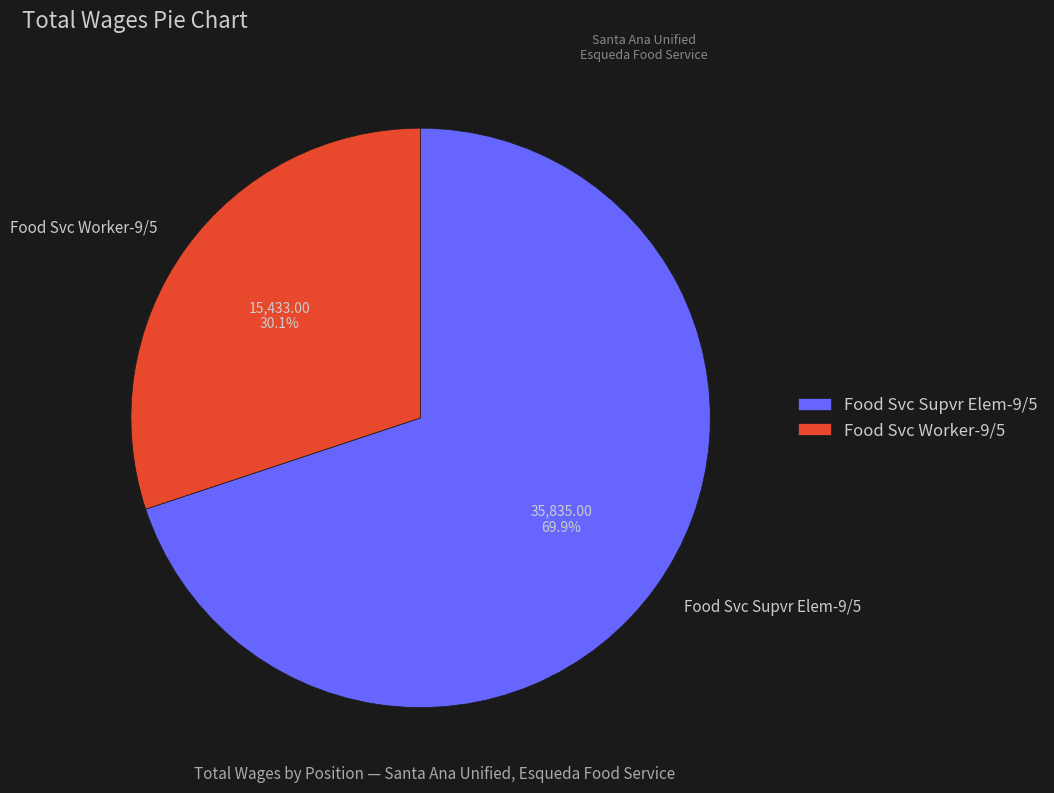

What is the smallest slice in the pie chart?

Food Svc Worker-9/5